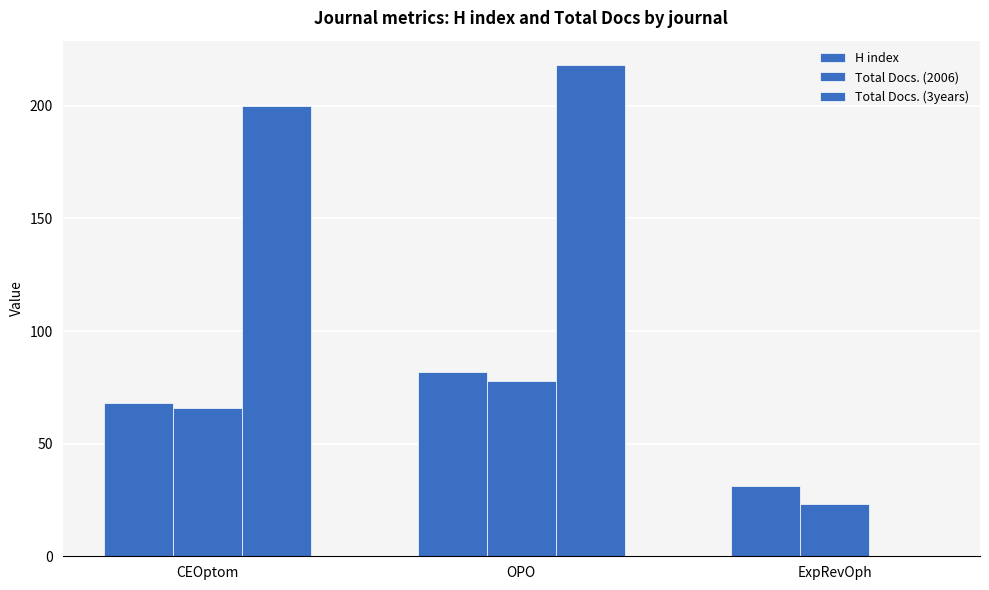

Does the chart contain stacked bars?

No